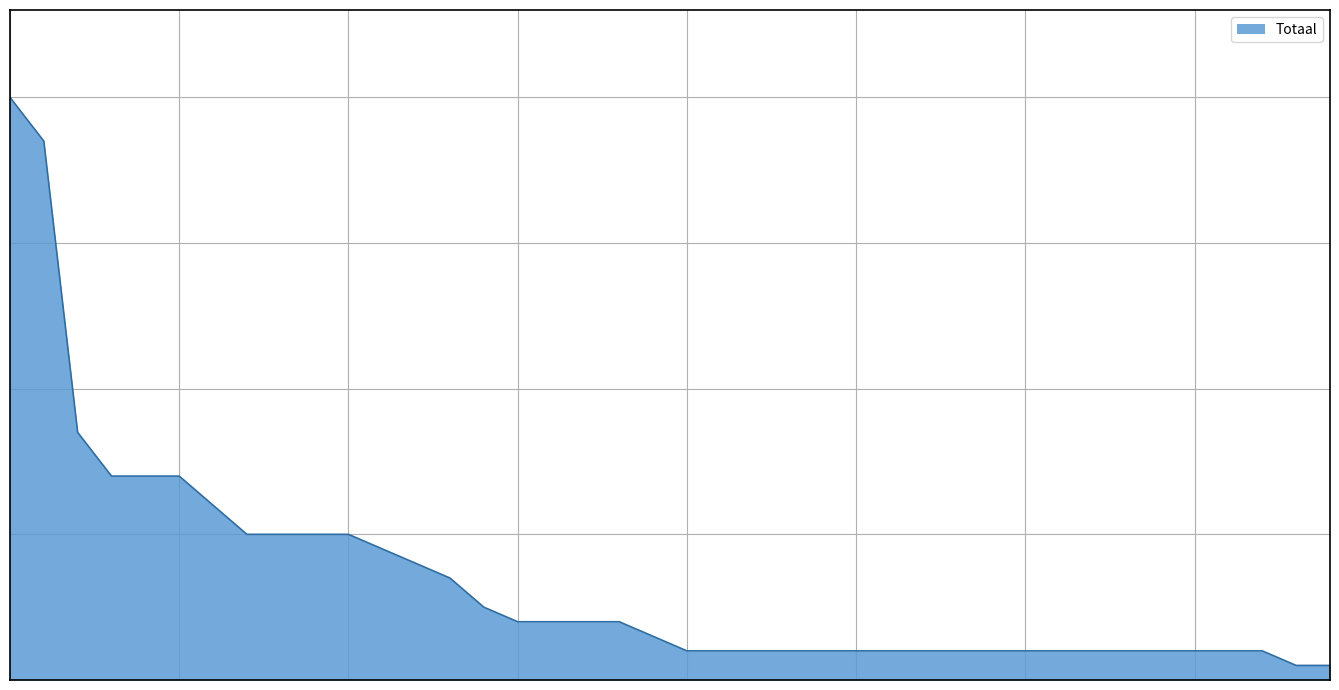

True or false: there are more than 0 points higher than both neighbors.

False